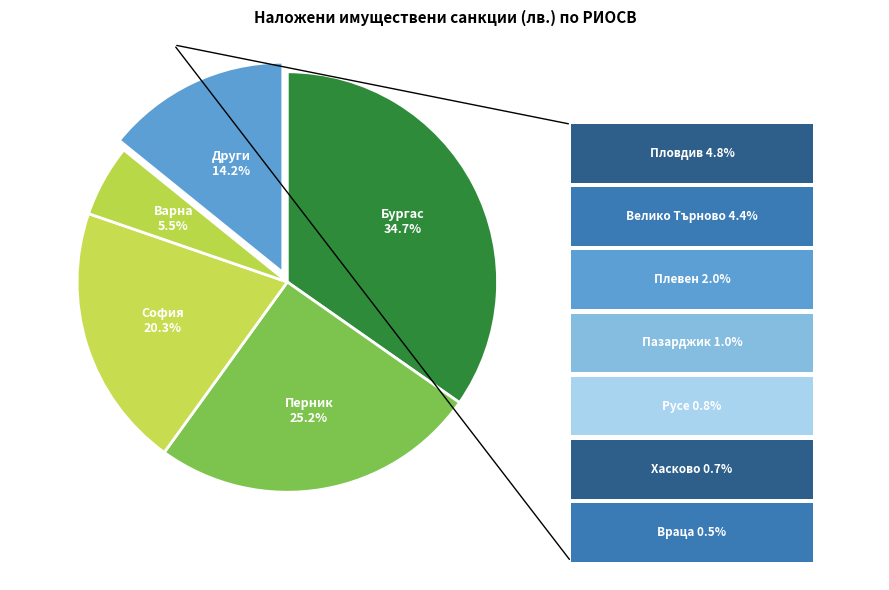

Is there a majority slice in this chart?

No